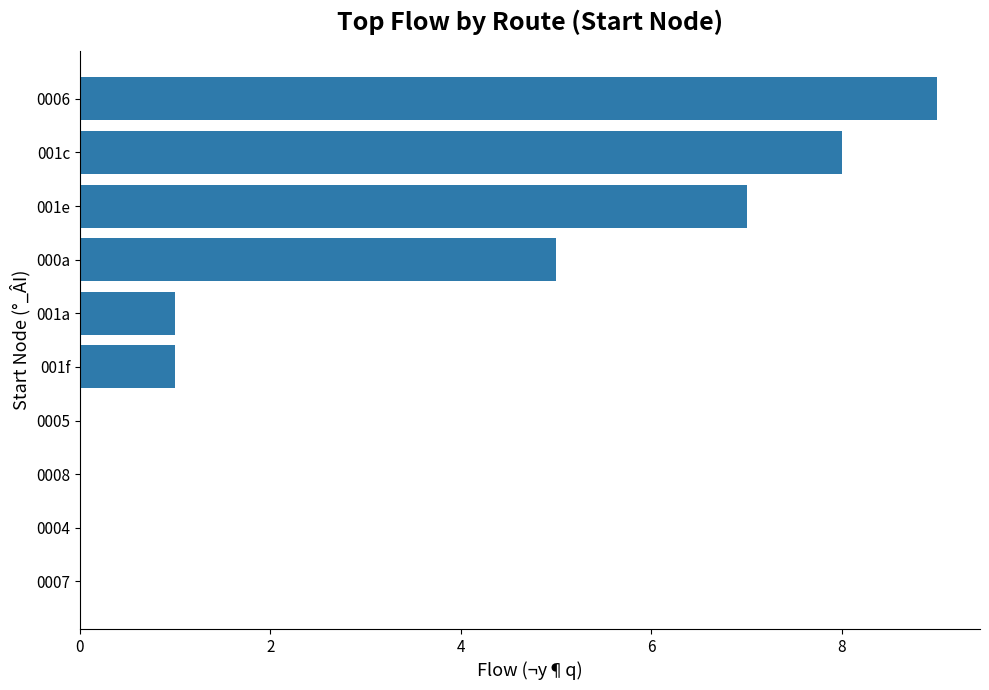

True or false: the data shows 1 at 001f.

True